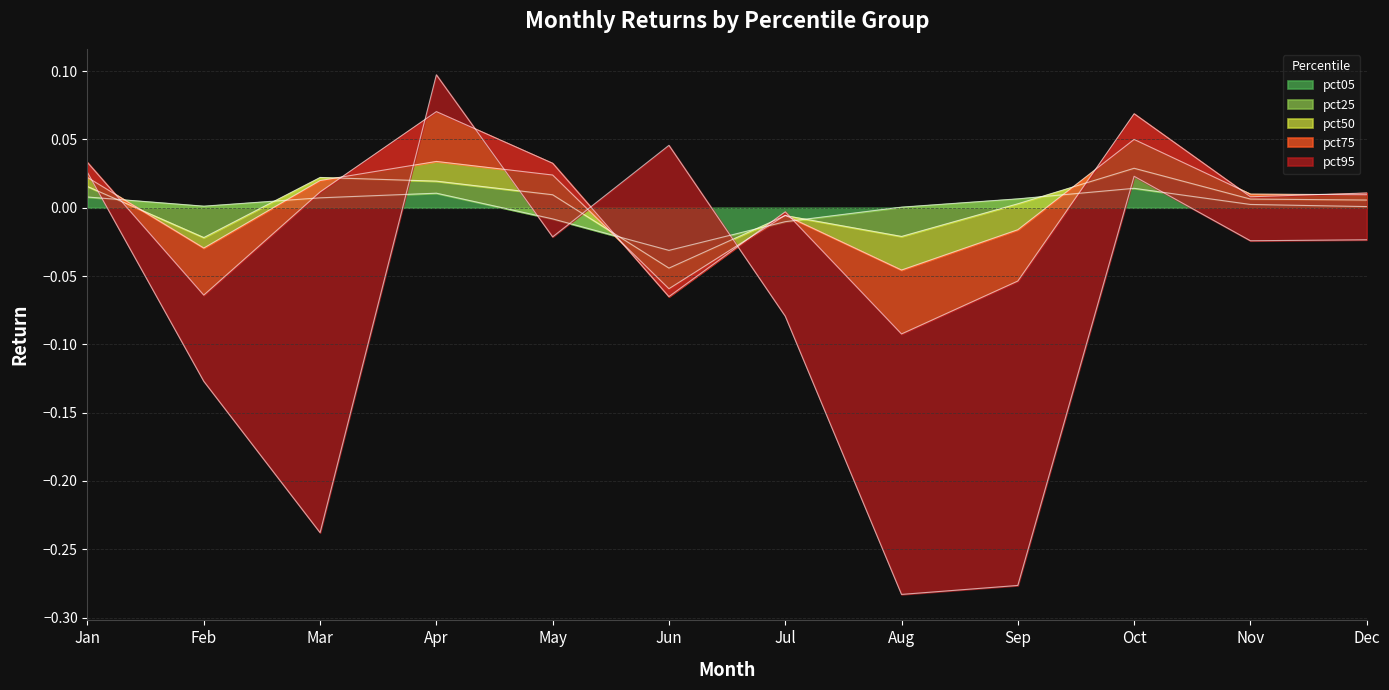

Which category has the lowest value in the pct05 series?

Jun